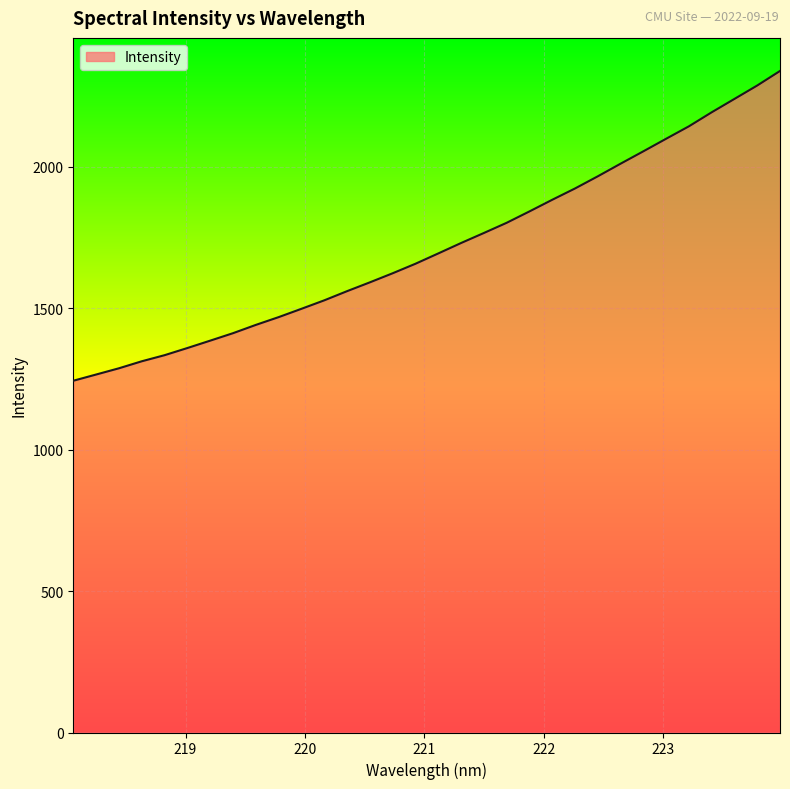

What is the smallest value displayed?

1243.9